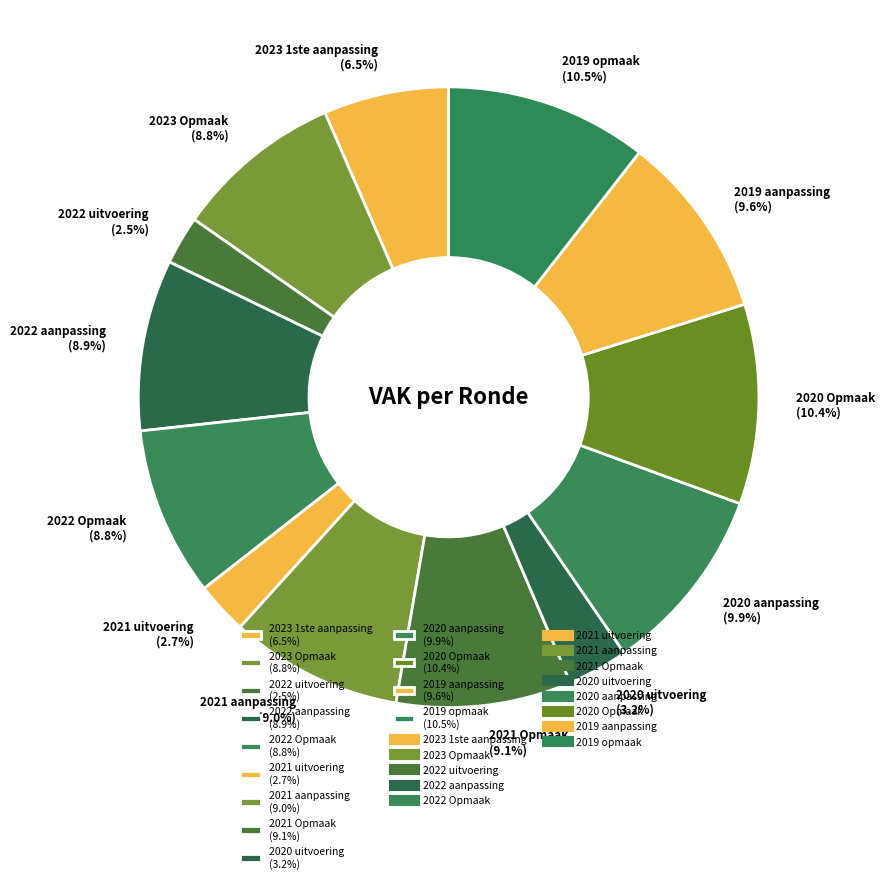

True or false: 2020 Opmaak accounts for 10% of the total.

True